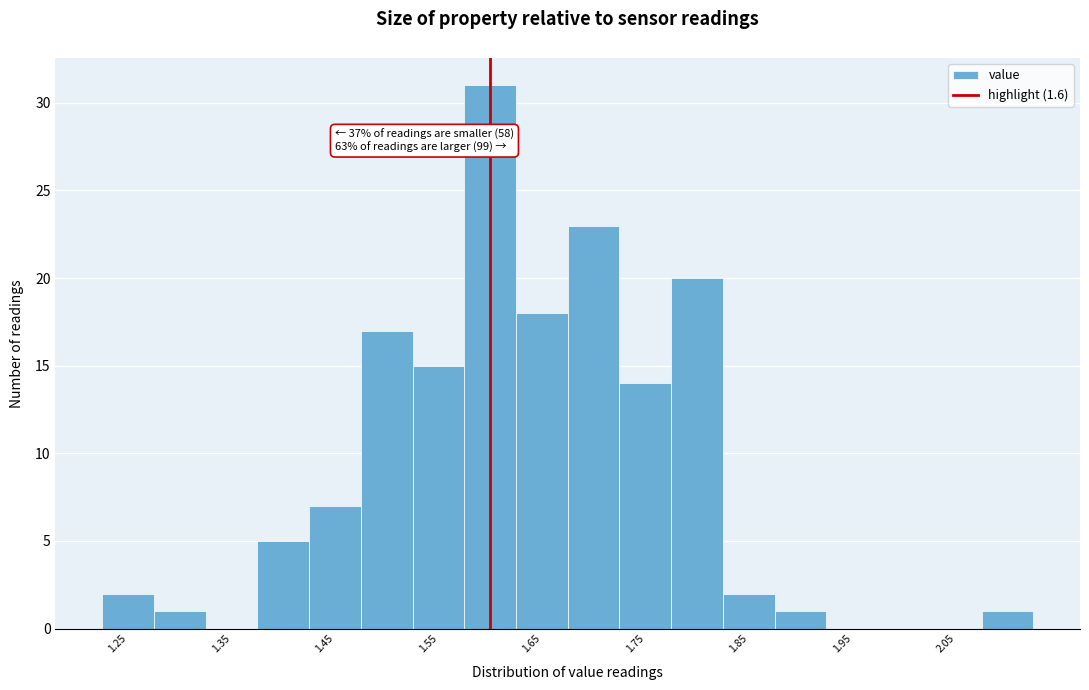

Over which range of the x-axis is the bar tallest?

1.575 to 1.625